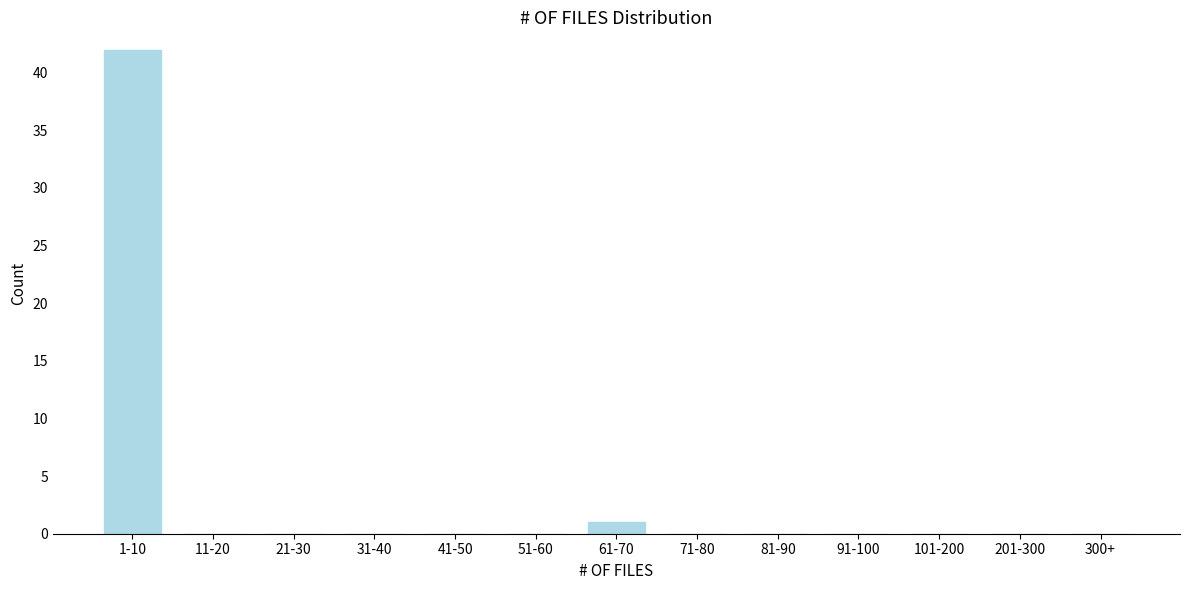

Reading right to left, list all the values displayed in this chart.

300+=0	201-300=0	101-200=0	91-100=0	81-90=0	71-80=0	61-70=1	51-60=0	41-50=0	31-40=0	21-30=0	11-20=0	1-10=42